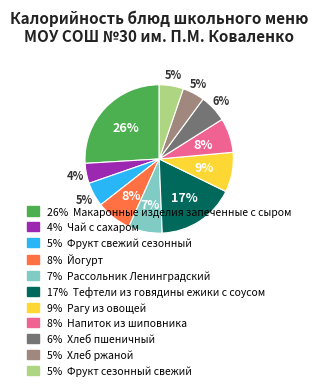

Is there a majority slice in this chart?

No